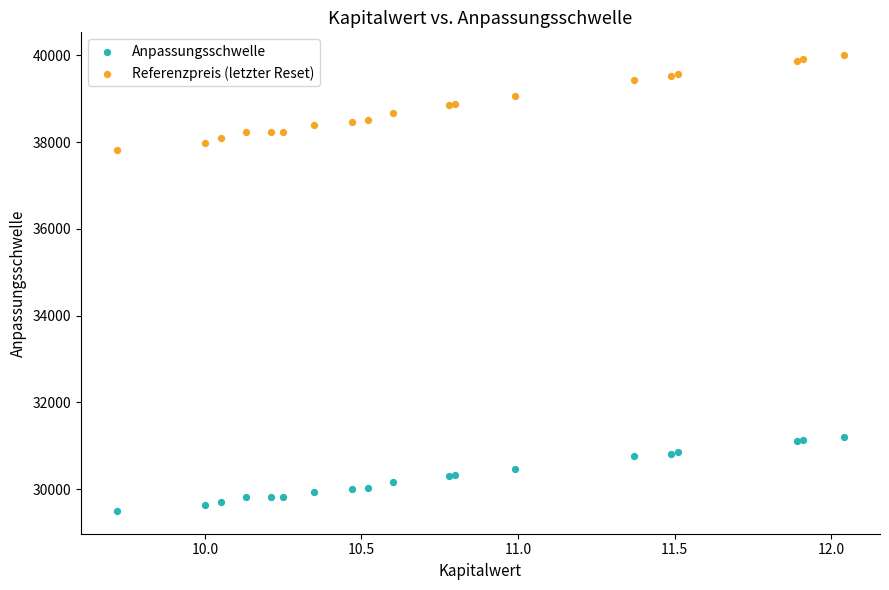

Across all series, what Y value is closest to 34750?

37815.9